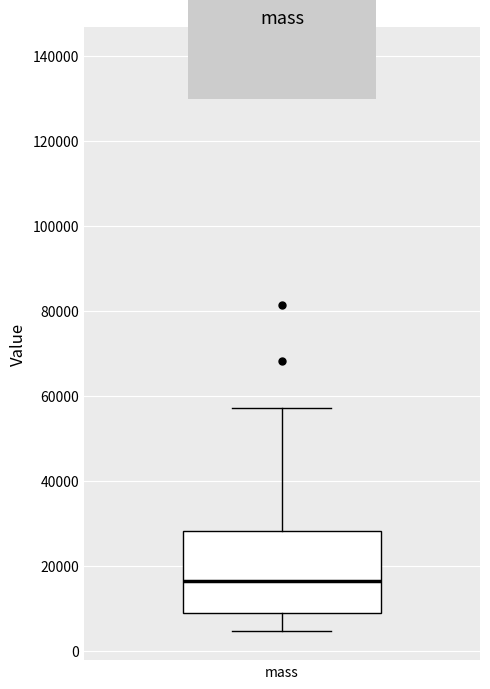

Transcribe this box plot: give where the median line is, the range the box spans, and where the two whiskers end, as read against the y-axis. The values are not printed on the chart, so give them approximately, as read against the axis.

median 16000, box 8000 to 28000, whiskers 4000 to 58000